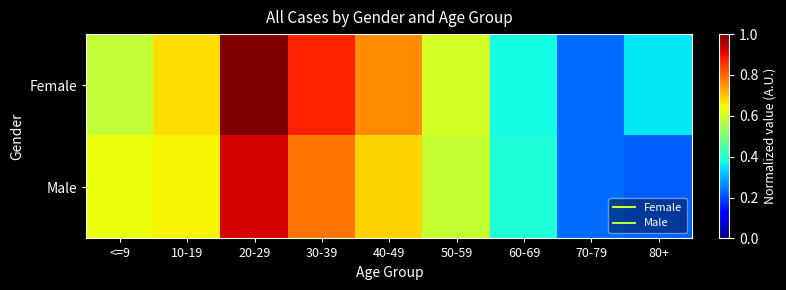

At how many categories does at least one series exceed 0?

9